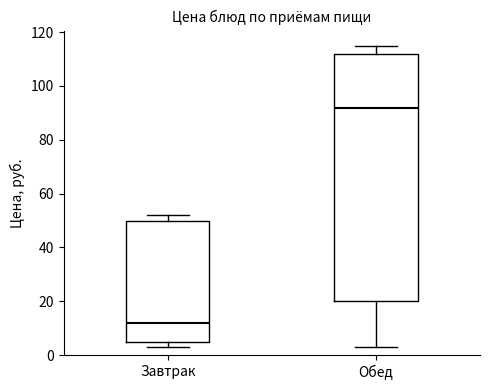

Where does the median line of the box for Обед sit on the y-axis? The values are not printed on the chart, so give them approximately, as read against the axis.

92